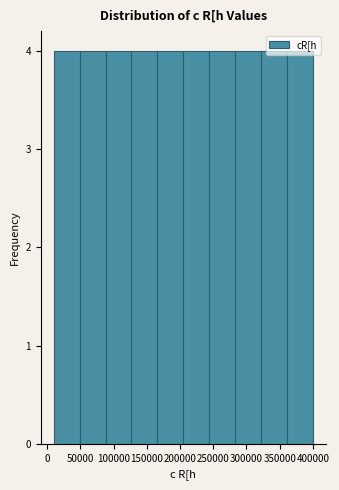

Reading left to right, list every bar in this chart as the range it spans on the x-axis followed by its height. Neither the bar edges nor the heights are printed on the chart, so give them approximately, as read against the axes.

10000 to 50000: 4
50000 to 90000: 4
90000 to 125000: 4
125000 to 165000: 4
165000 to 205000: 4
205000 to 245000: 4
245000 to 285000: 4
285000 to 320000: 4
320000 to 360000: 4
360000 to 400000: 4